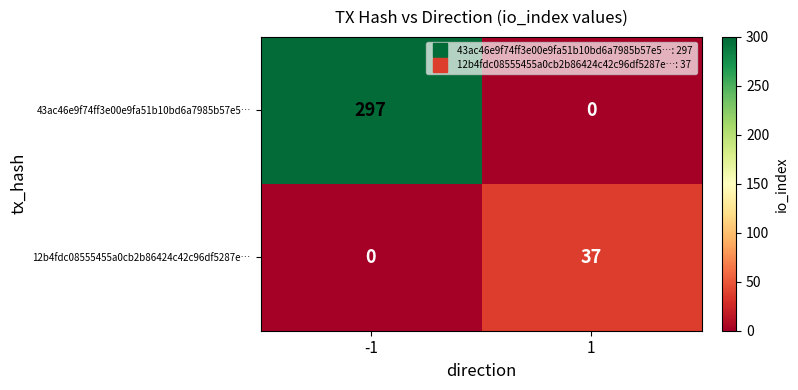

Between -1 and 1, which series saw the biggest shift?

43ac46e9f74ff3e00e9fa51b10bd6a7985b57e5…